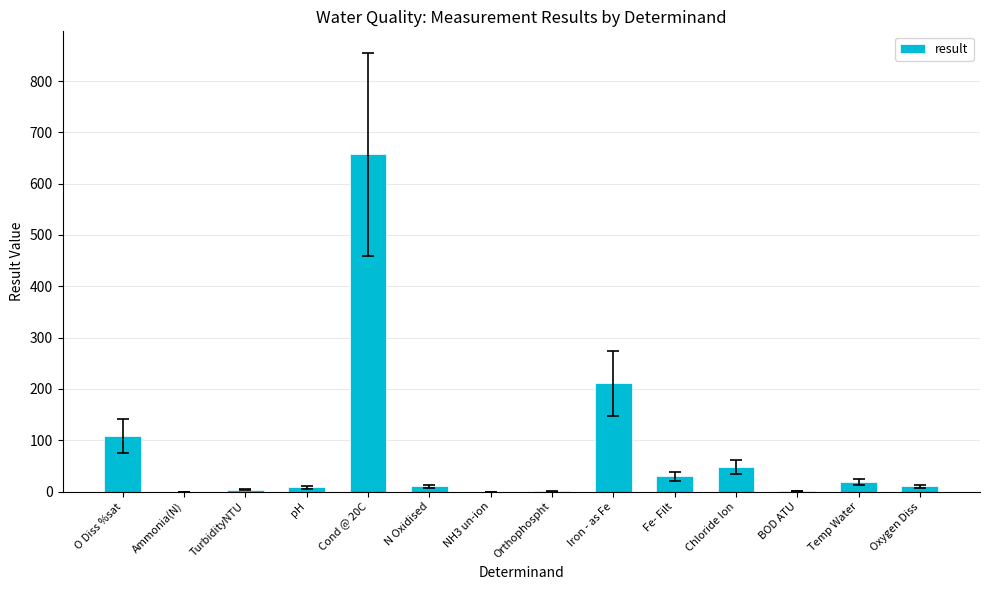

Which category has the highest value across all series?

Cond @ 20C